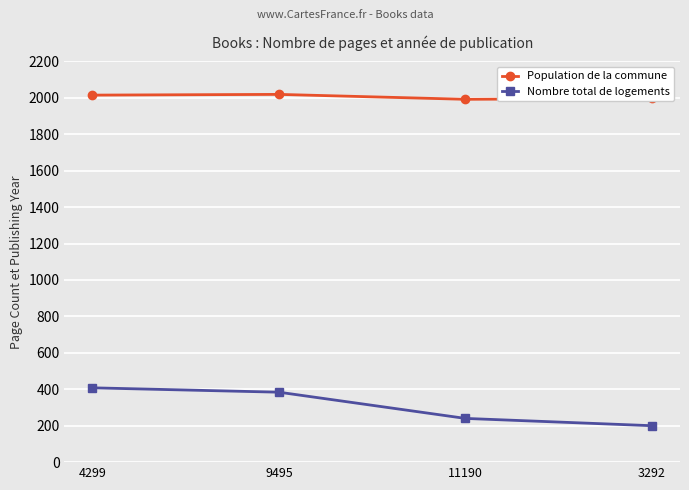

How many Nombre total de logements values are between 240 and 408?

3